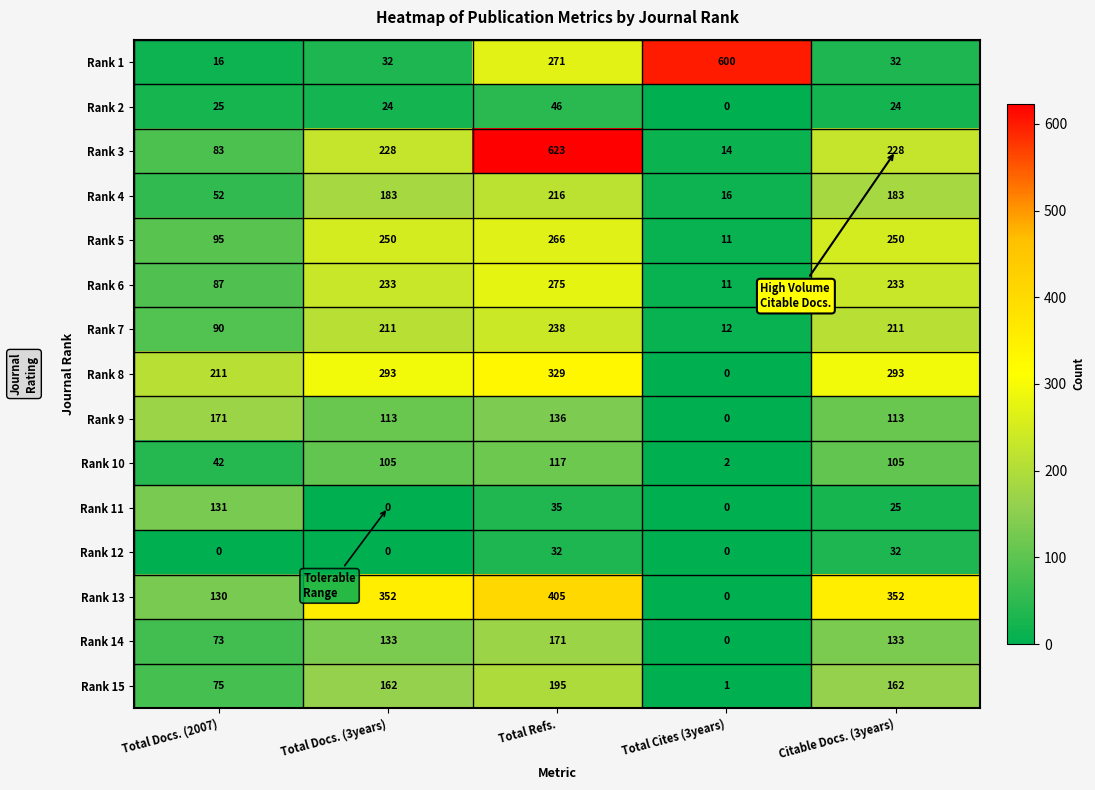

Which series has the widest spread of values?

Rank 3